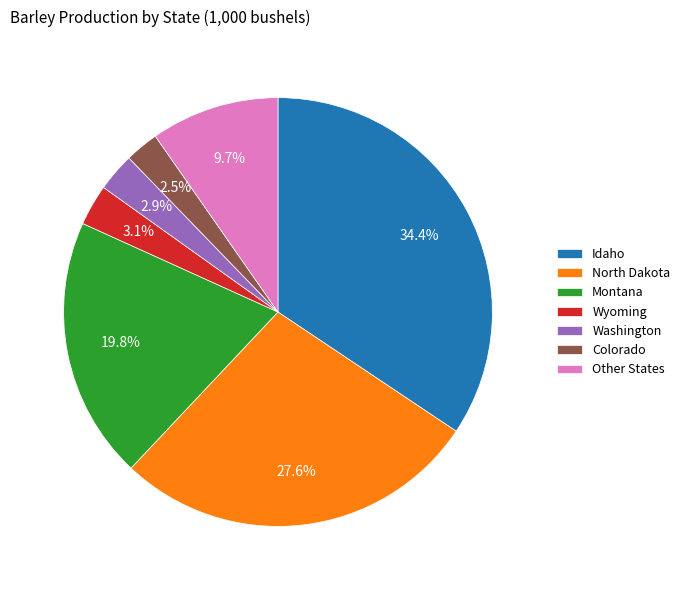

Do Washington and Montana together represent more than half of the pie?

No